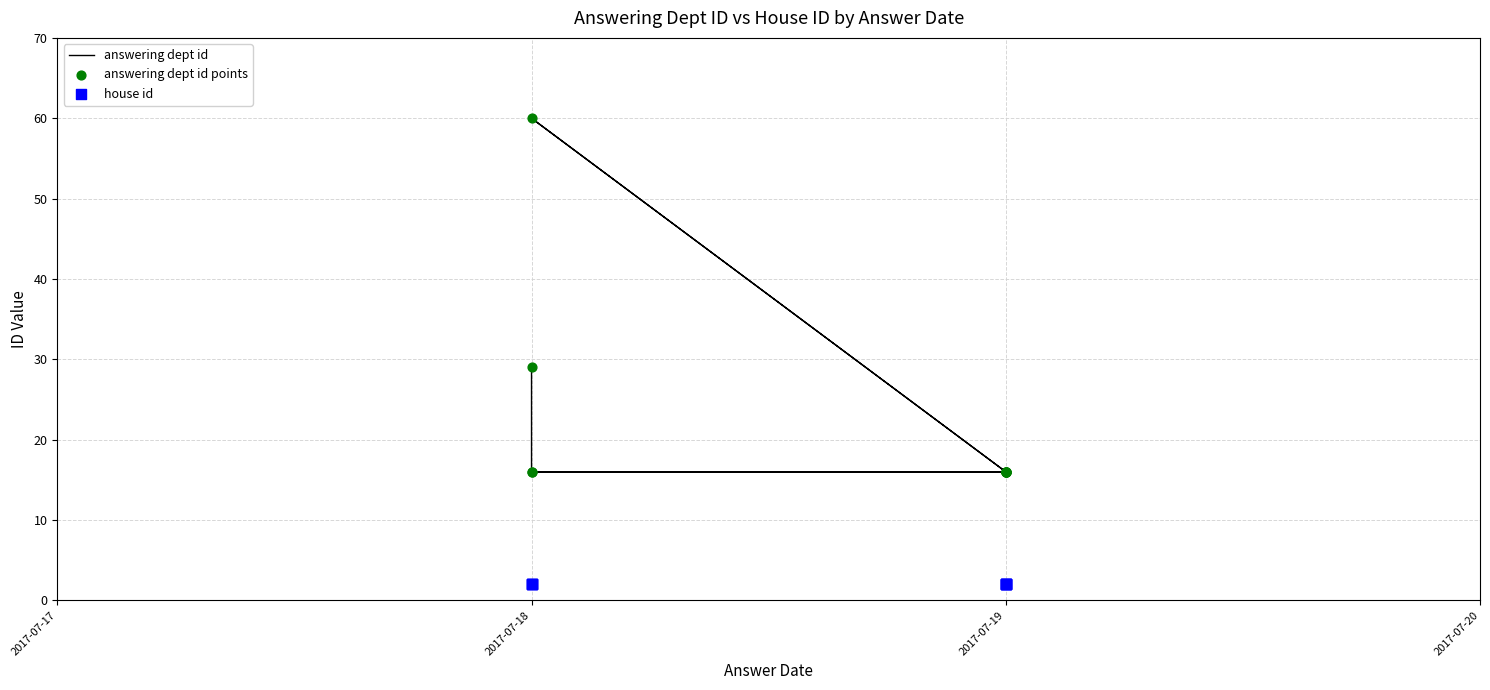

At how many categories does at least one series exceed 34?

1